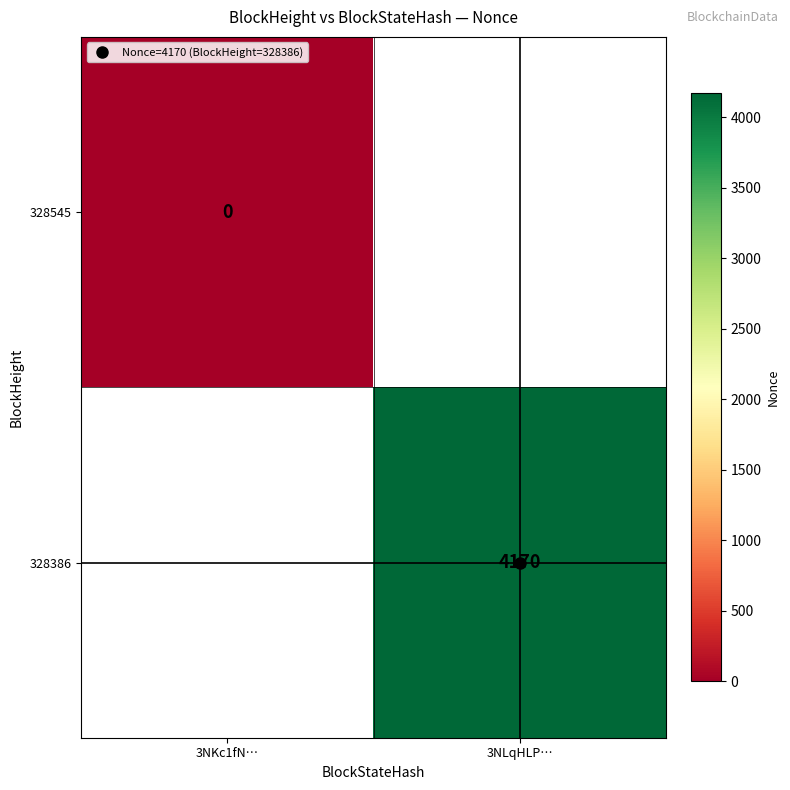

True or false: 328386 has a value of 4170.0 at 3NLqHLP….

True